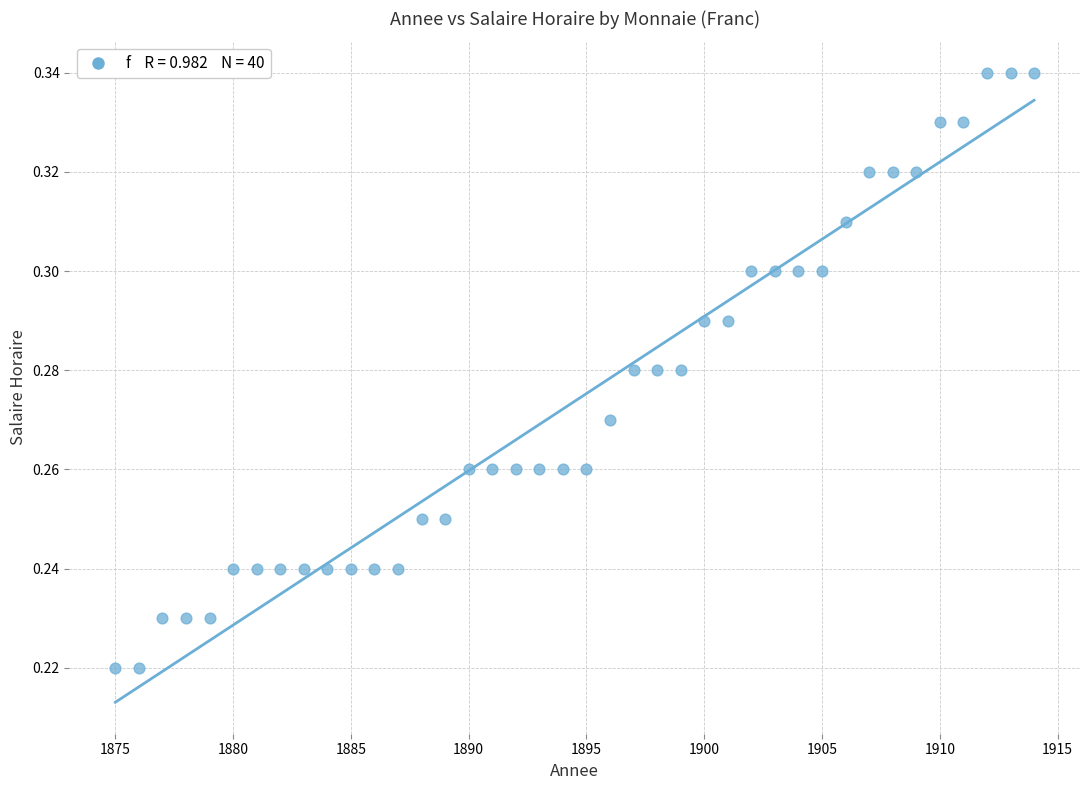

What is the range of X values (max minus min)?

39.0